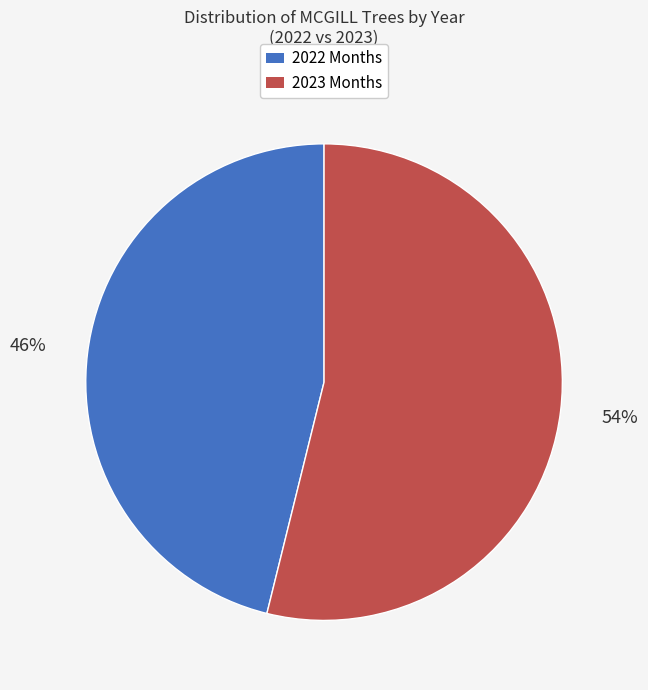

What percentage is the 2022 Months slice, to the nearest percent?

46%